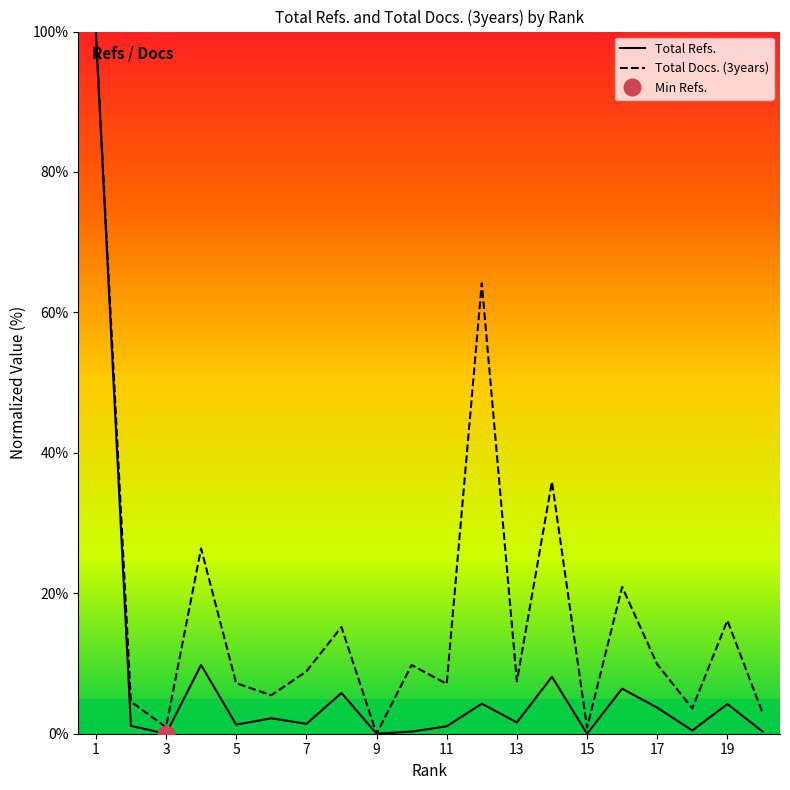

What is the total value across all series at 14?

44.0